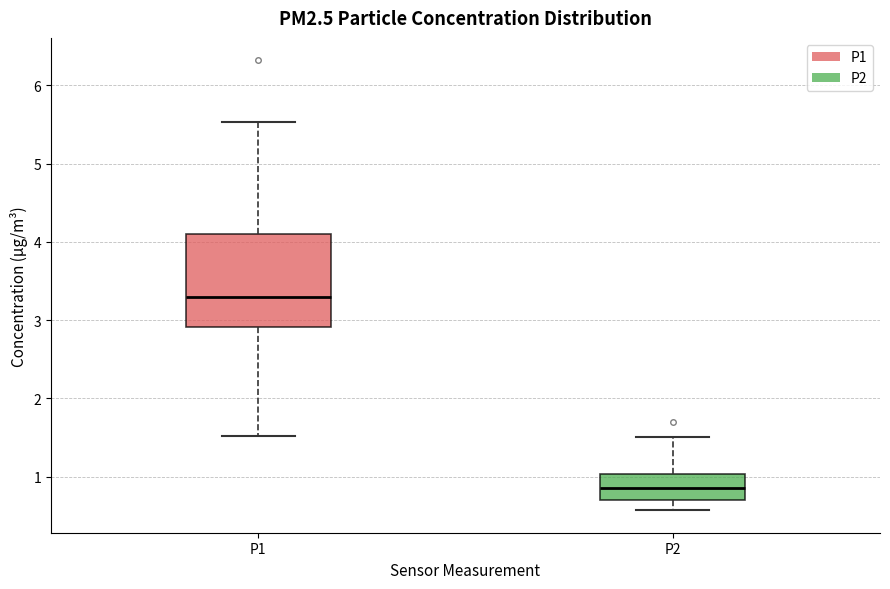

Reading left to right, read every box against the y-axis: the position of its median line, the range the box covers, and the ends of its whiskers. The values are not printed on the chart, so give them approximately, as read against the axis.

P1: median 3.3, box 2.9 to 4.1, whiskers 1.5 to 5.5
P2: median 0.9, box 0.7 to 1.0, whiskers 0.6 to 1.5